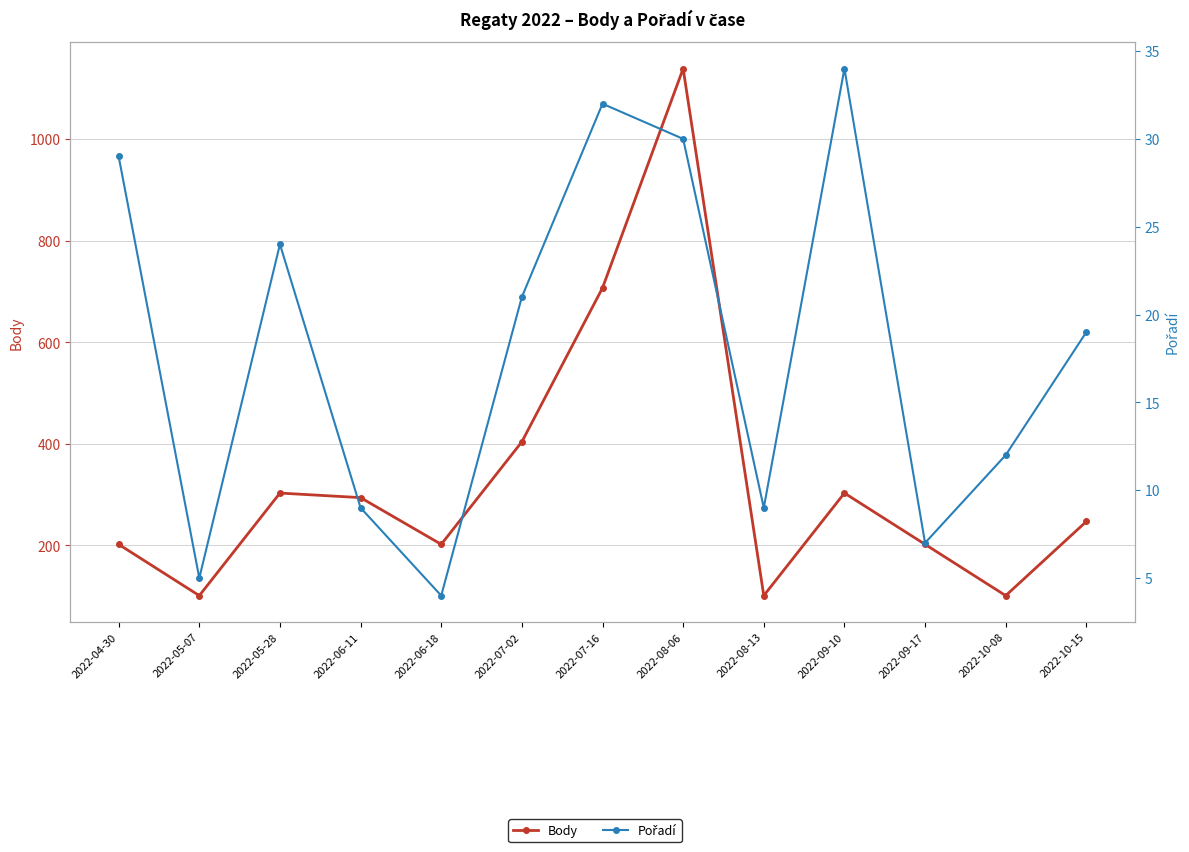

At how many categories does at least one series exceed 1043?

1